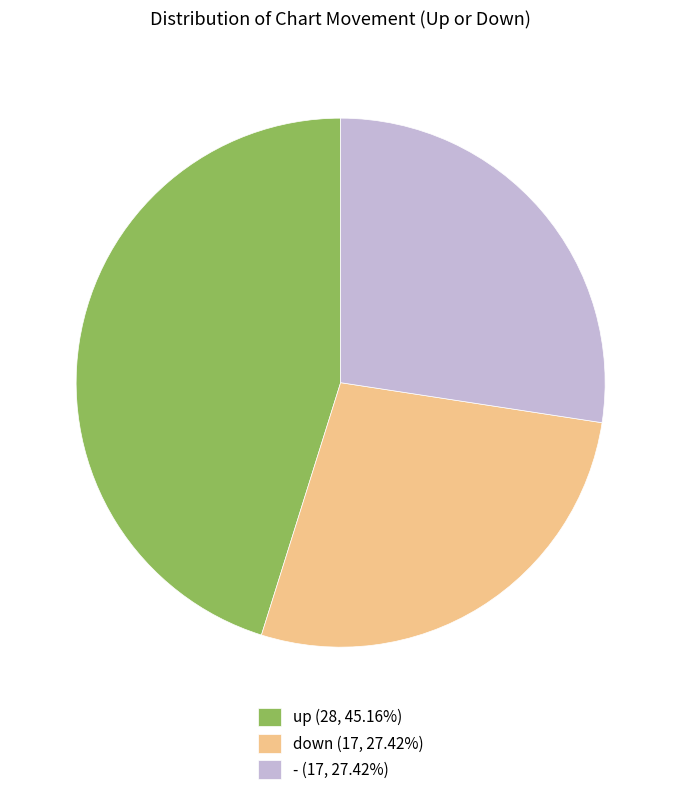

Do up (28, 45.16%) and - (17, 27.42%) together represent more than half of the pie?

Yes